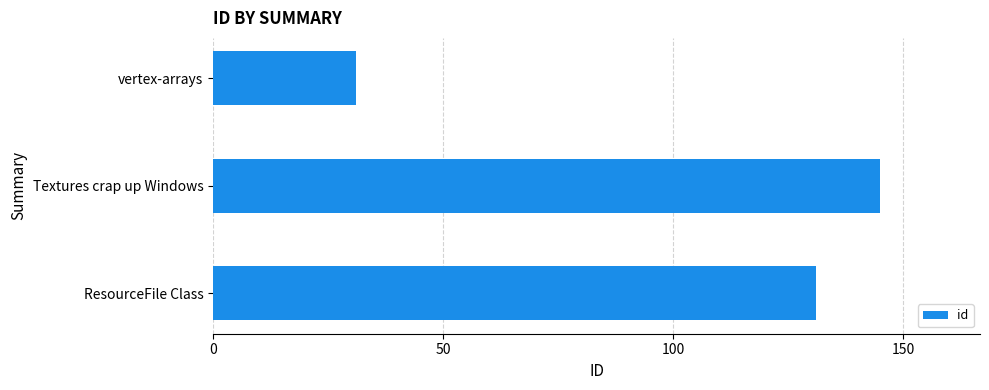

Approximately how many times larger is the value at ResourceFile Class compared to Textures crap up Windows?

0.9